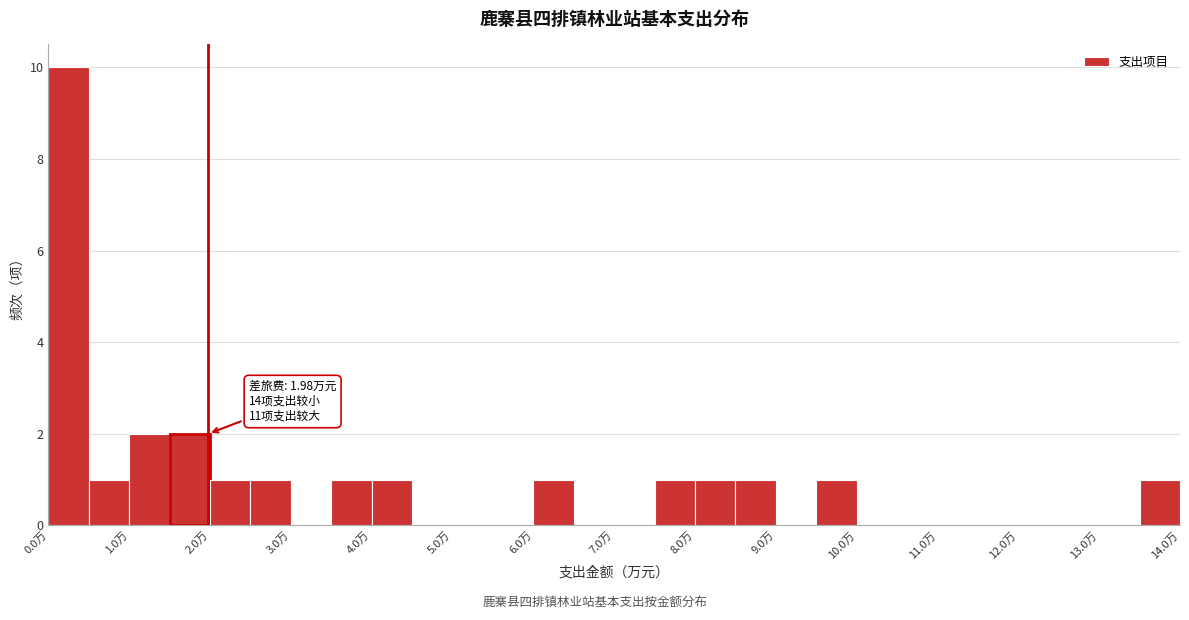

Over which range of the x-axis is the bar tallest?

0.0 to 0.5